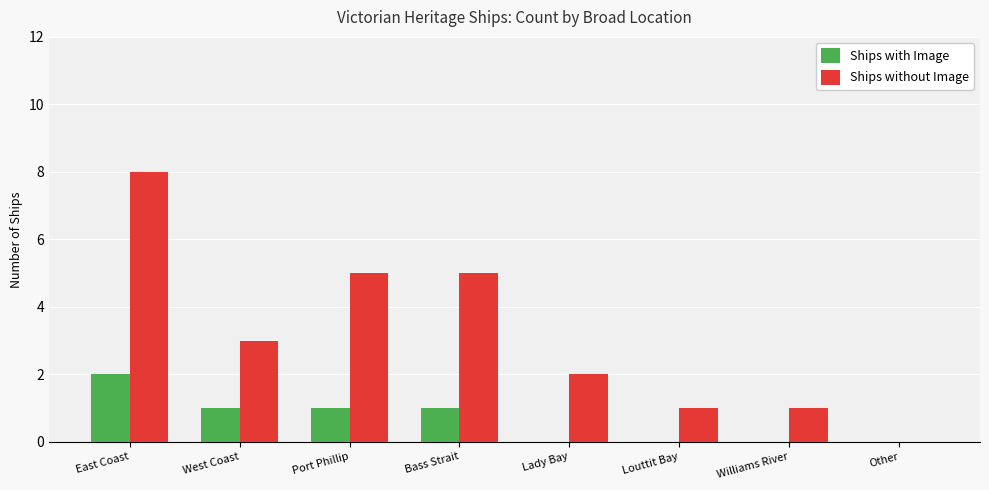

What is the spread (max minus min) of values at Port Phillip?

4